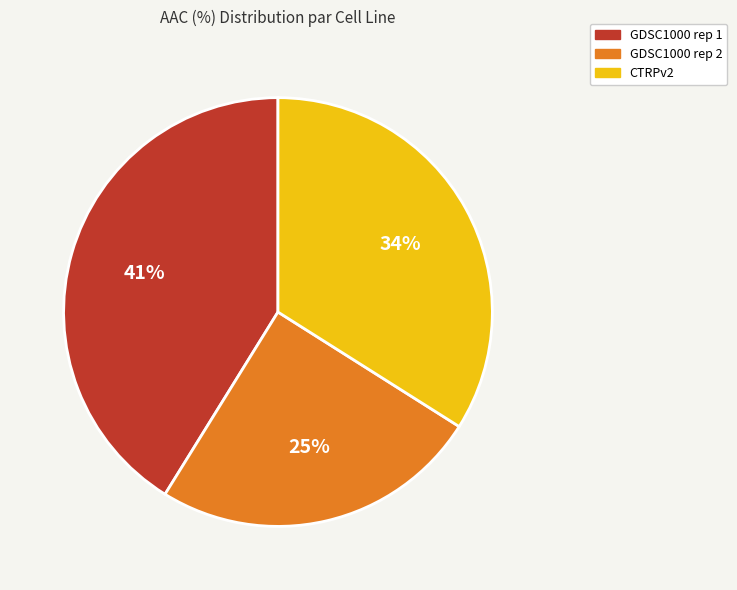

Is the sum of CTRPv2 and GDSC1000 rep 2 greater than half?

Yes